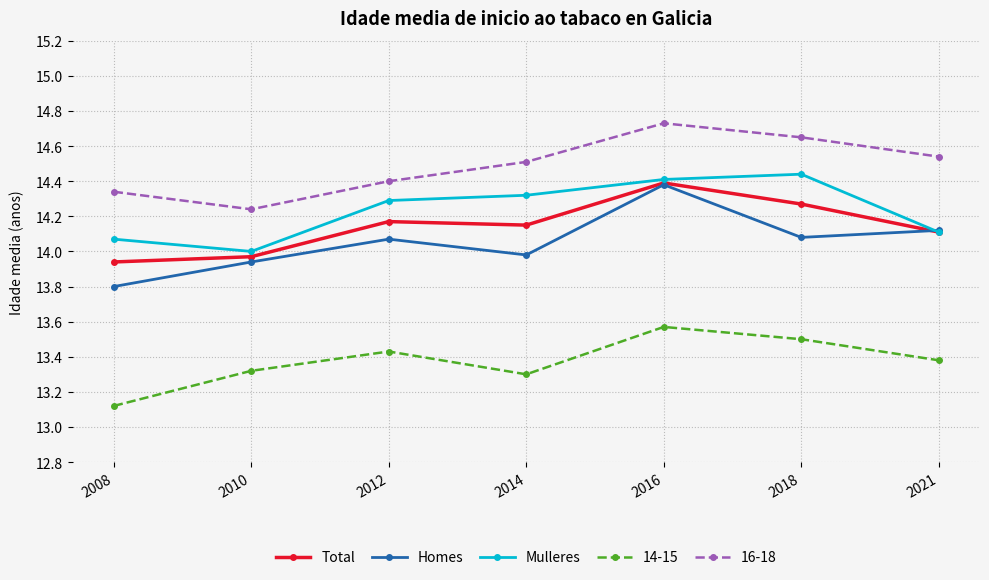

Which label corresponds to the smallest value in the chart?

2008